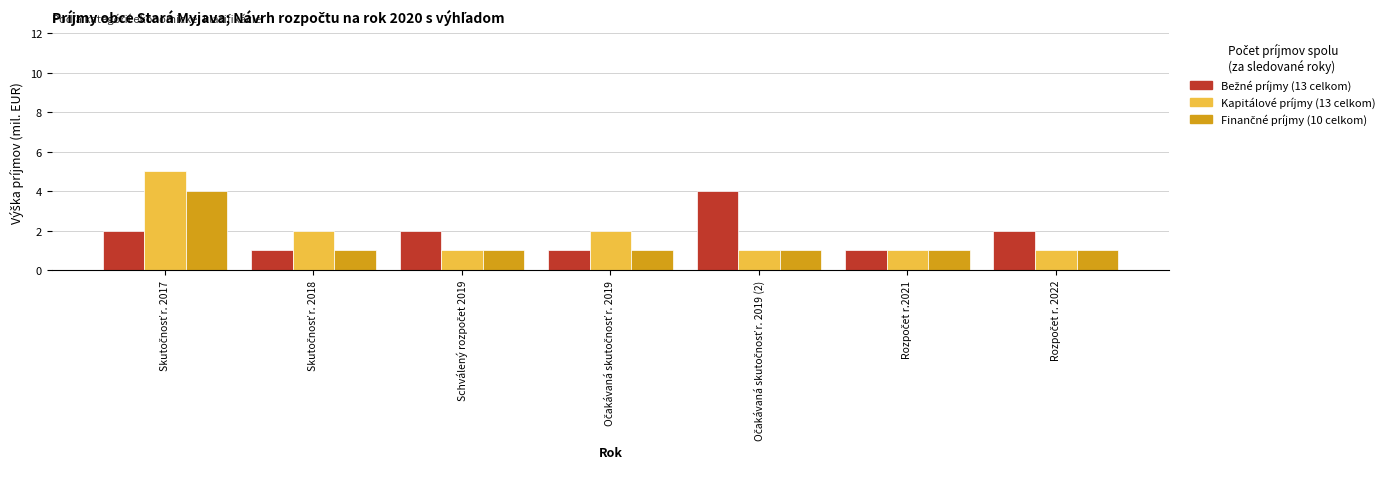

What is the maximum value shown in the chart?

5